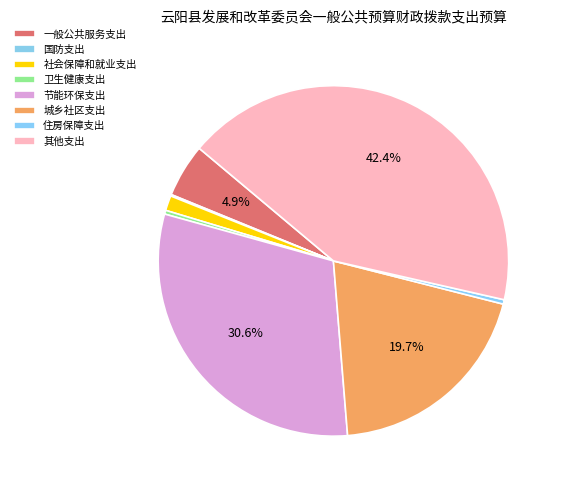

Combined, what portion of the pie is 其他支出 and 一般公共服务支出?

47.4%